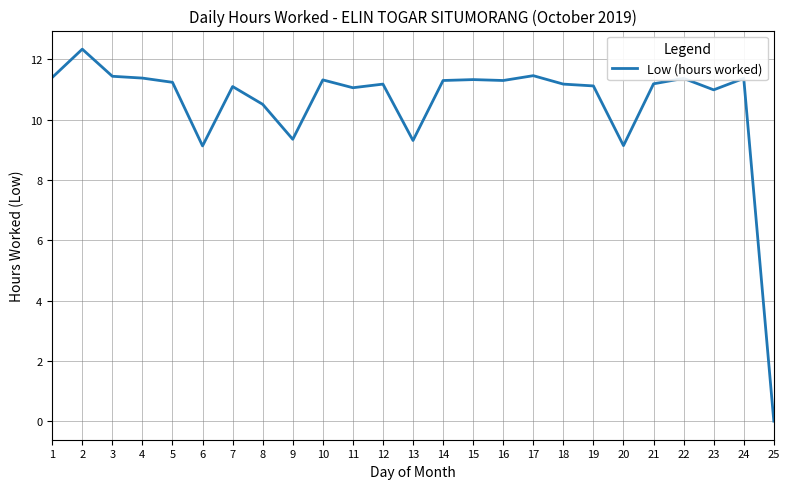

What is the approximate value at 6?

9.1